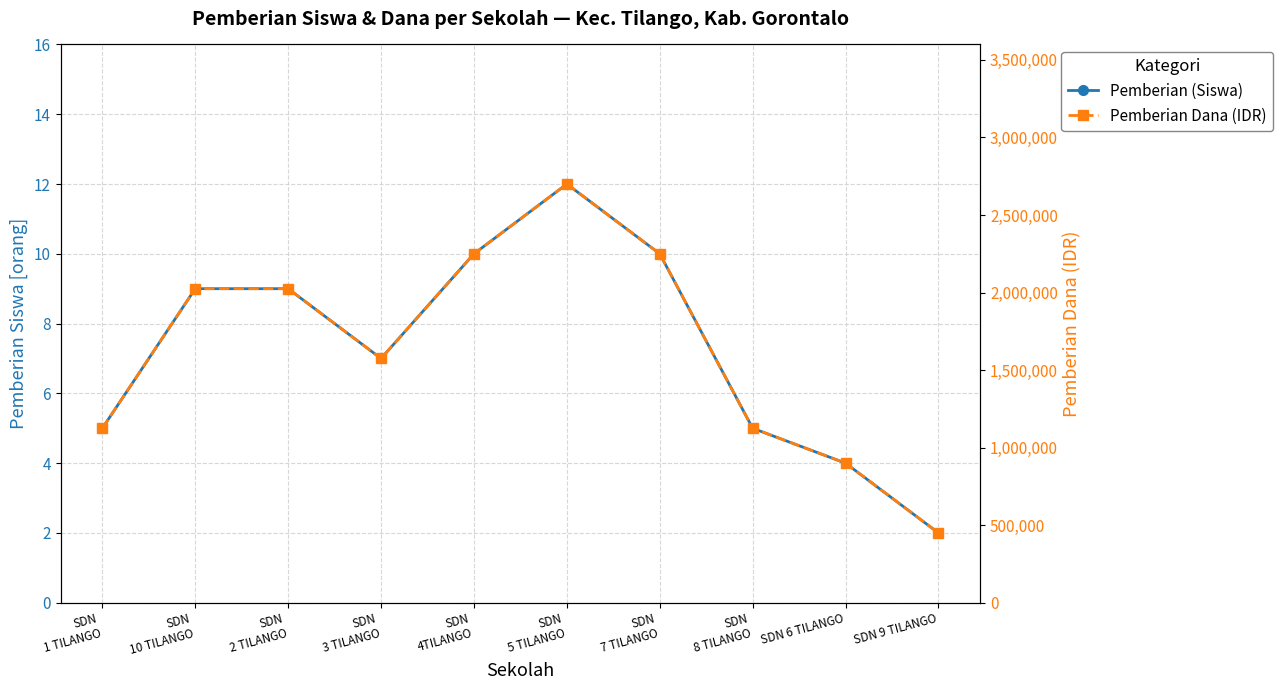

True or false: Pemberian Dana (IDR) has a value of 1125000 at SDN
8 TILANGO.

True